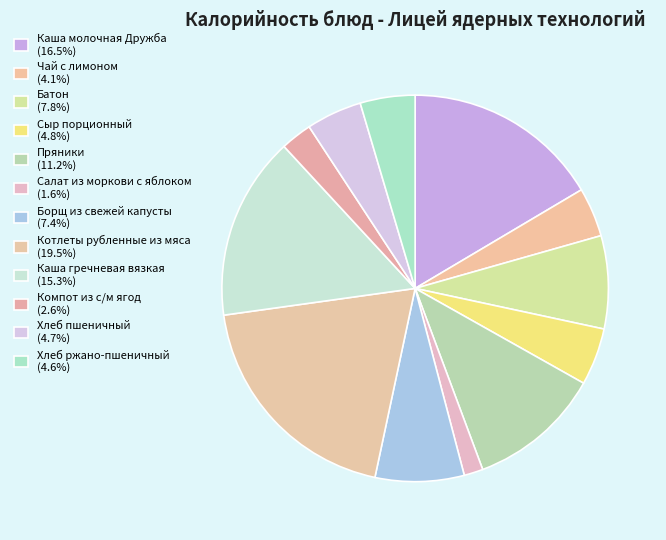

Count the number of slices in the pie.

12